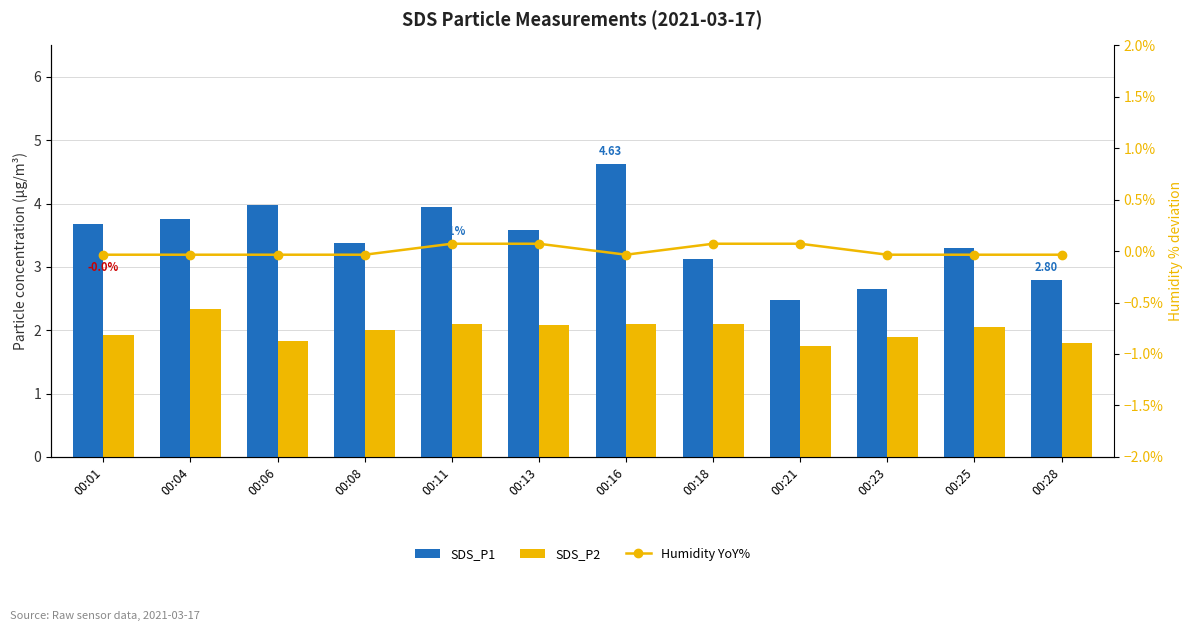

What is the spread (max minus min) of values at 00:28?

2.8